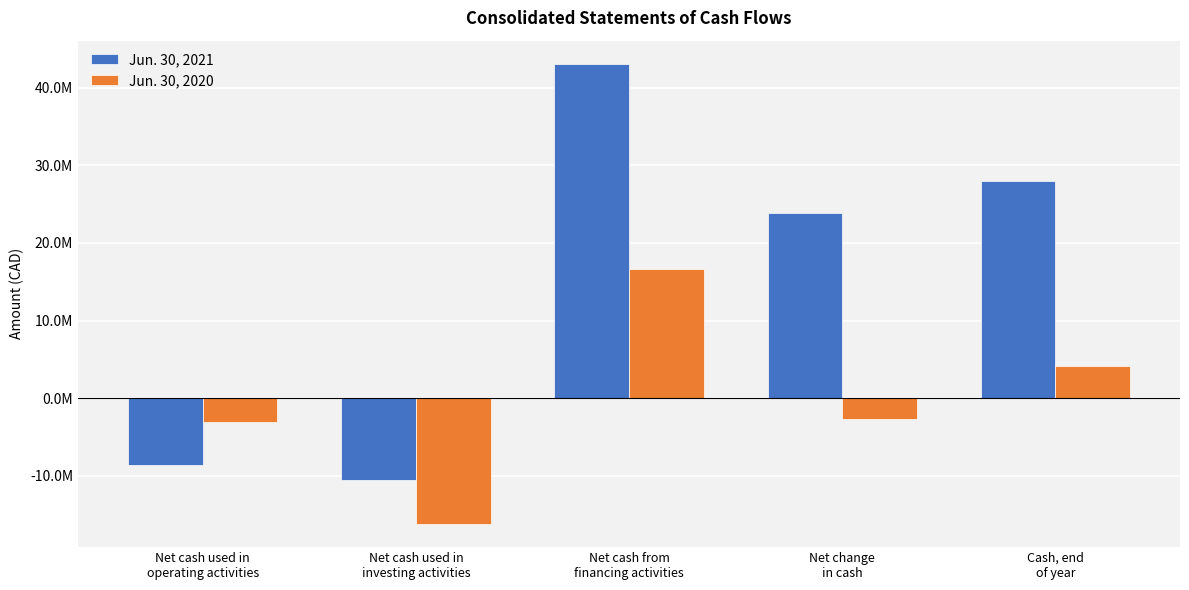

True or false: Jun. 30, 2020 has a value of 4141494 at Cash, end
of year.

True